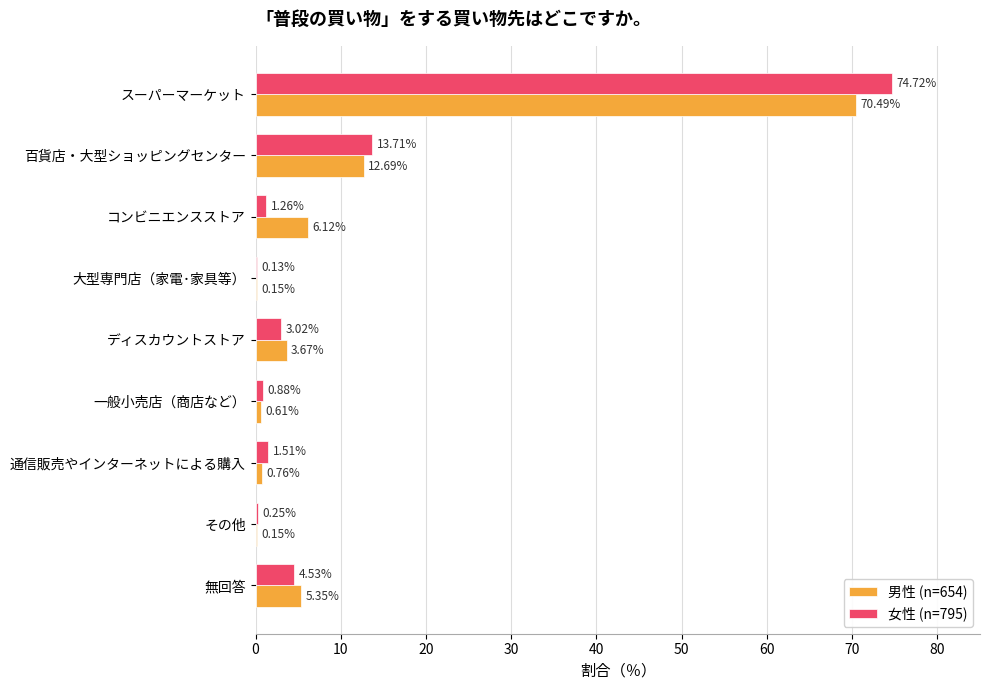

Which label corresponds to the largest value in the chart?

スーパーマーケット